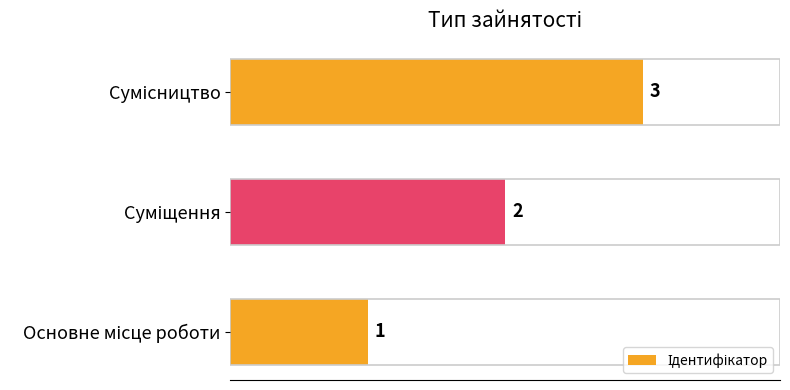

What position from the left is Основне місце роботи?

1